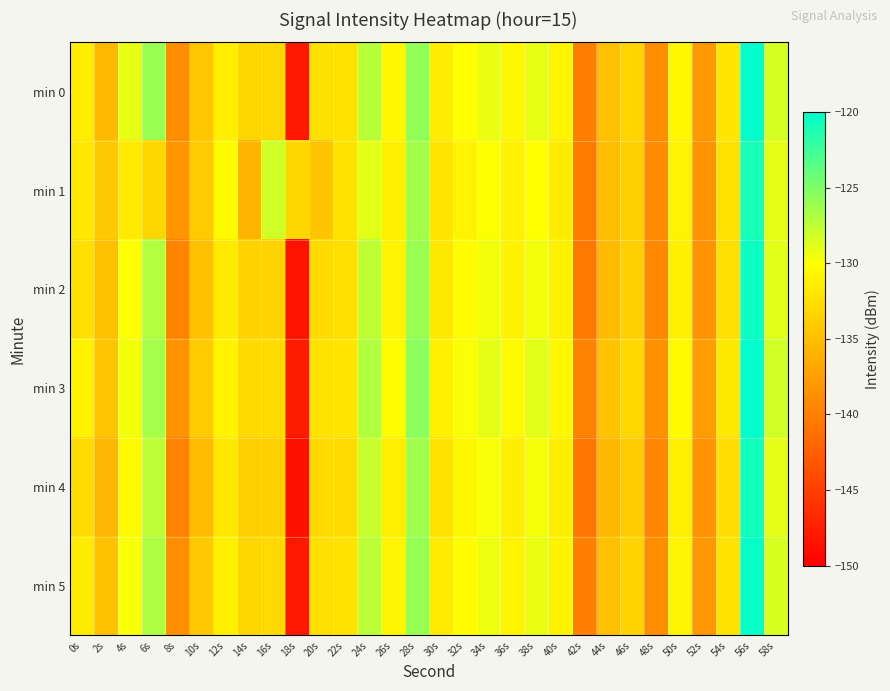

Rank the series by their maximum value, from lowest to highest.

min 1, min 4, min 2, min 5, min 0, min 3